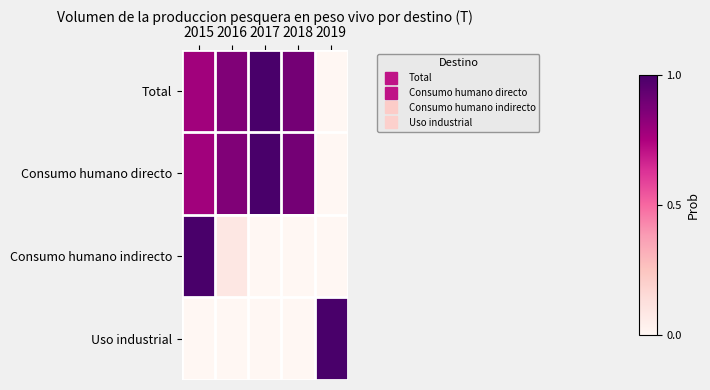

At 2018, list the series in order from smallest to largest.

Consumo humano indirecto, Uso industrial, Total, Consumo humano directo